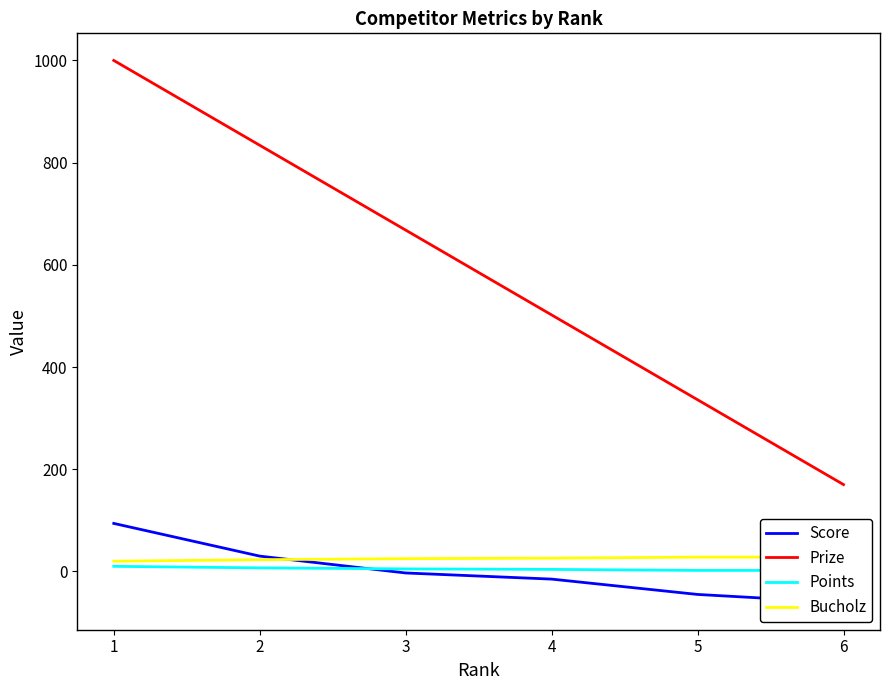

Between 4 and 5, which is larger?

4